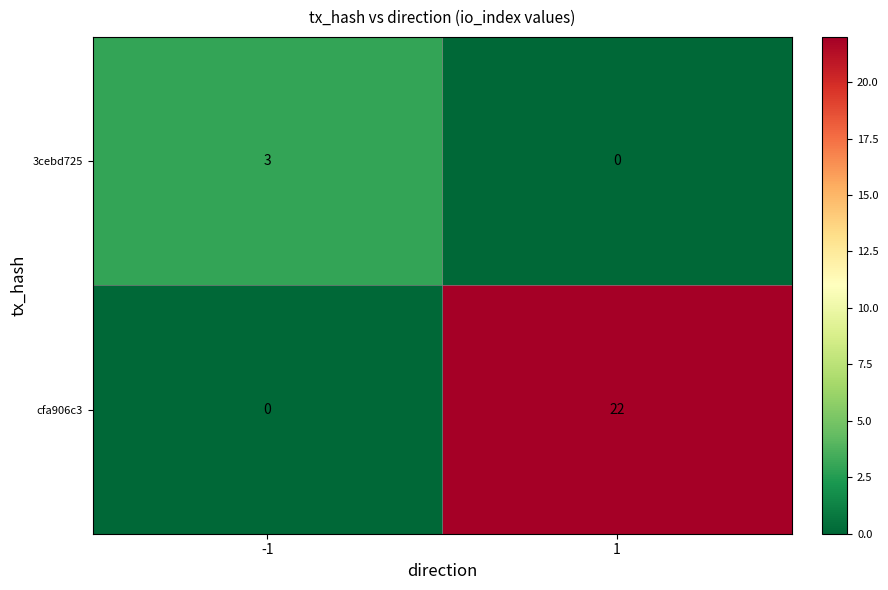

What is the total value across all series at -1?

3